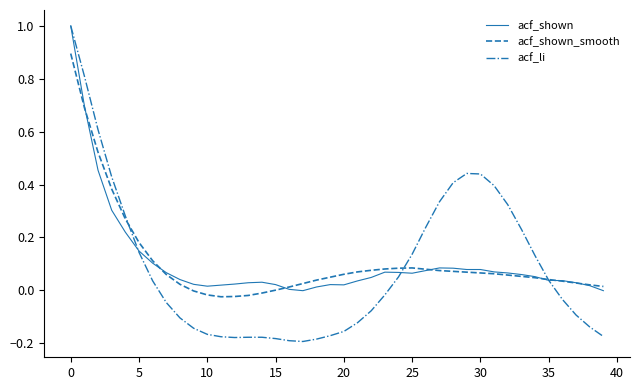

At how many categories does at least one series exceed 0?

40